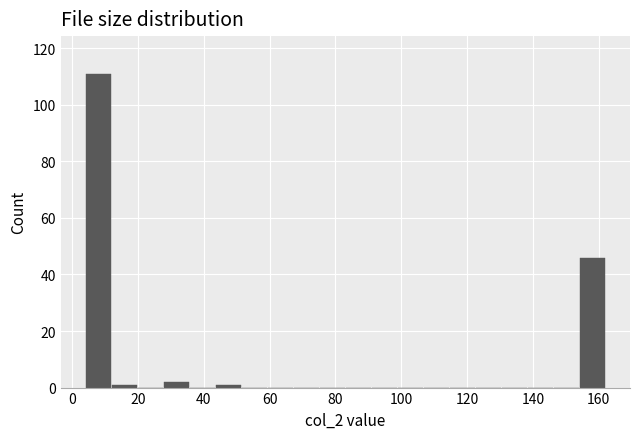

Around what value on the x-axis is the tallest bar? Give the approximate position of its centre, as read against the axis.

8